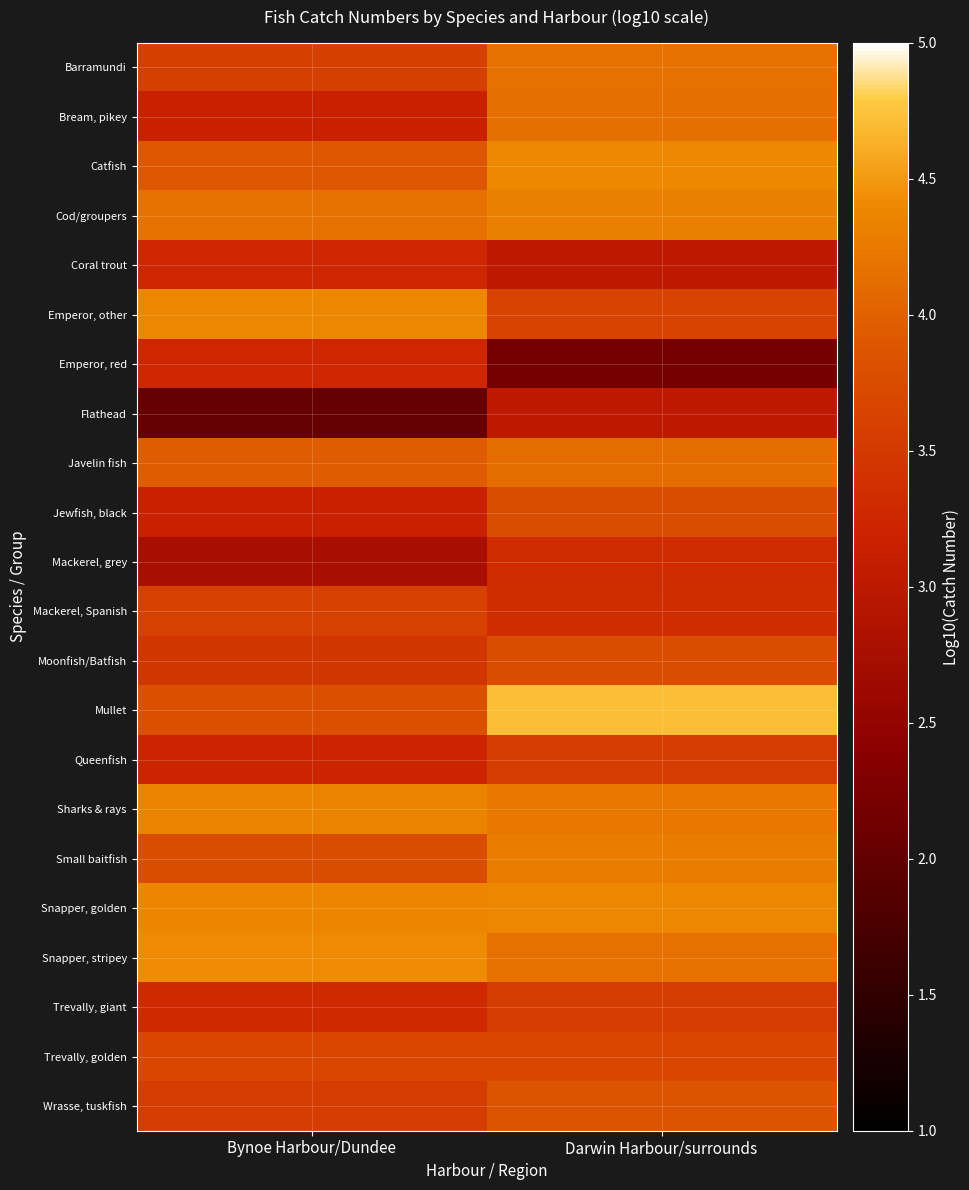

Reading left to right, transcribe all the data shown in this chart.

Barramundi: Bynoe Harbour/Dundee=3.6	Darwin Harbour/surrounds=4.2
Bream, pikey: Bynoe Harbour/Dundee=3.2	Darwin Harbour/surrounds=4.2
Catfish: Bynoe Harbour/Dundee=3.9	Darwin Harbour/surrounds=4.4
Cod/groupers: Bynoe Harbour/Dundee=4.2	Darwin Harbour/surrounds=4.3
Coral trout: Bynoe Harbour/Dundee=3.3	Darwin Harbour/surrounds=3.0
Emperor, other: Bynoe Harbour/Dundee=4.4	Darwin Harbour/surrounds=3.6
Emperor, red: Bynoe Harbour/Dundee=3.3	Darwin Harbour/surrounds=2.2
Flathead: Bynoe Harbour/Dundee=2.0	Darwin Harbour/surrounds=3.0
Javelin fish: Bynoe Harbour/Dundee=4.0	Darwin Harbour/surrounds=4.1
Jewfish, black: Bynoe Harbour/Dundee=3.2	Darwin Harbour/surrounds=3.8
Mackerel, grey: Bynoe Harbour/Dundee=2.8	Darwin Harbour/surrounds=3.3
Mackerel, Spanish: Bynoe Harbour/Dundee=3.6	Darwin Harbour/surrounds=3.3
Moonfish/Batfish: Bynoe Harbour/Dundee=3.5	Darwin Harbour/surrounds=3.8
Mullet: Bynoe Harbour/Dundee=3.8	Darwin Harbour/surrounds=4.7
Queenfish: Bynoe Harbour/Dundee=3.2	Darwin Harbour/surrounds=3.6
Sharks & rays: Bynoe Harbour/Dundee=4.3	Darwin Harbour/surrounds=4.2
Small baitfish: Bynoe Harbour/Dundee=3.8	Darwin Harbour/surrounds=4.3
Snapper, golden: Bynoe Harbour/Dundee=4.4	Darwin Harbour/surrounds=4.4
Snapper, stripey: Bynoe Harbour/Dundee=4.4	Darwin Harbour/surrounds=4.2
Trevally, giant: Bynoe Harbour/Dundee=3.3	Darwin Harbour/surrounds=3.6
Trevally, golden: Bynoe Harbour/Dundee=3.7	Darwin Harbour/surrounds=3.7
Wrasse, tuskfish: Bynoe Harbour/Dundee=3.6	Darwin Harbour/surrounds=3.9